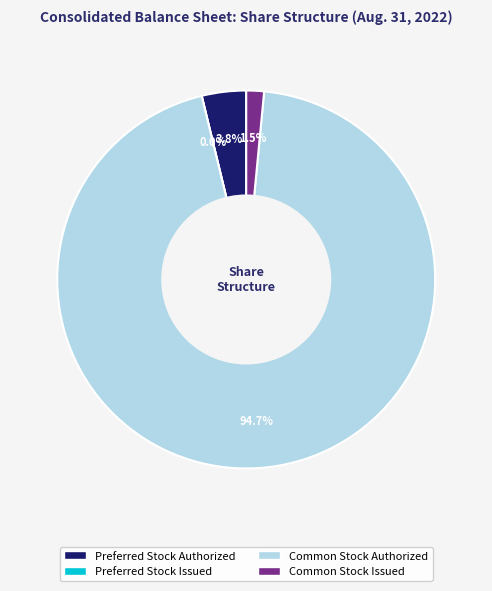

Is there any slice that represents more than half of the pie?

Yes